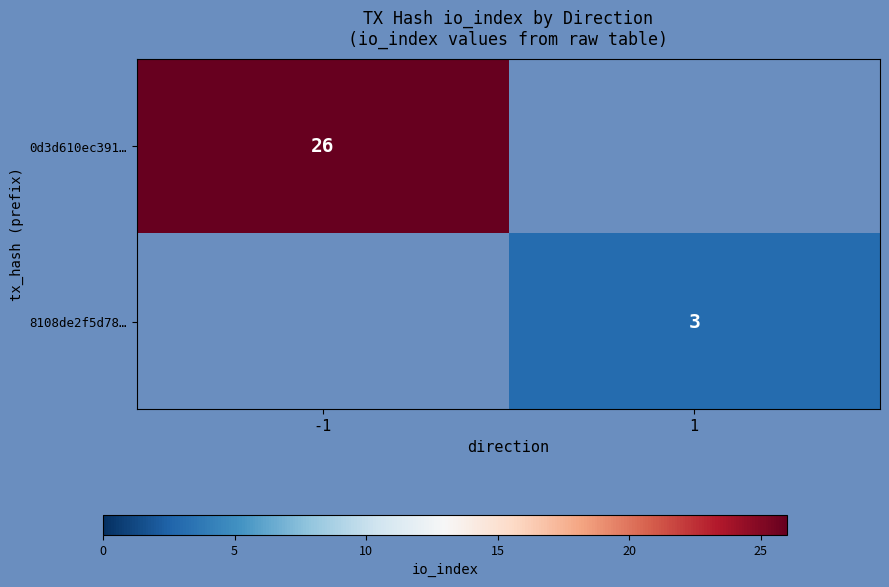

The 0d3d610ec391… series shows 11.0 at -1. True or false?

False